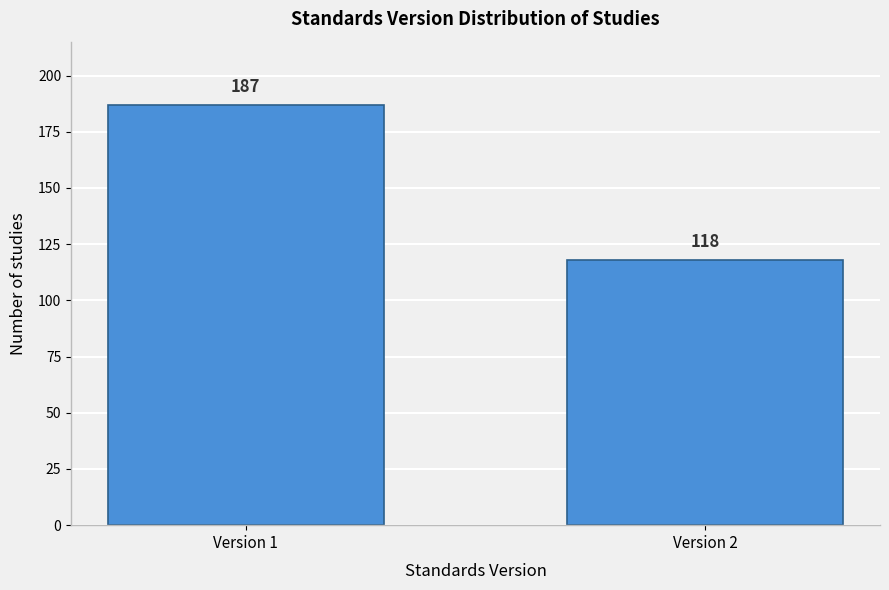

Reading left to right, what are all the values shown in this chart?

Version 1=187	Version 2=118